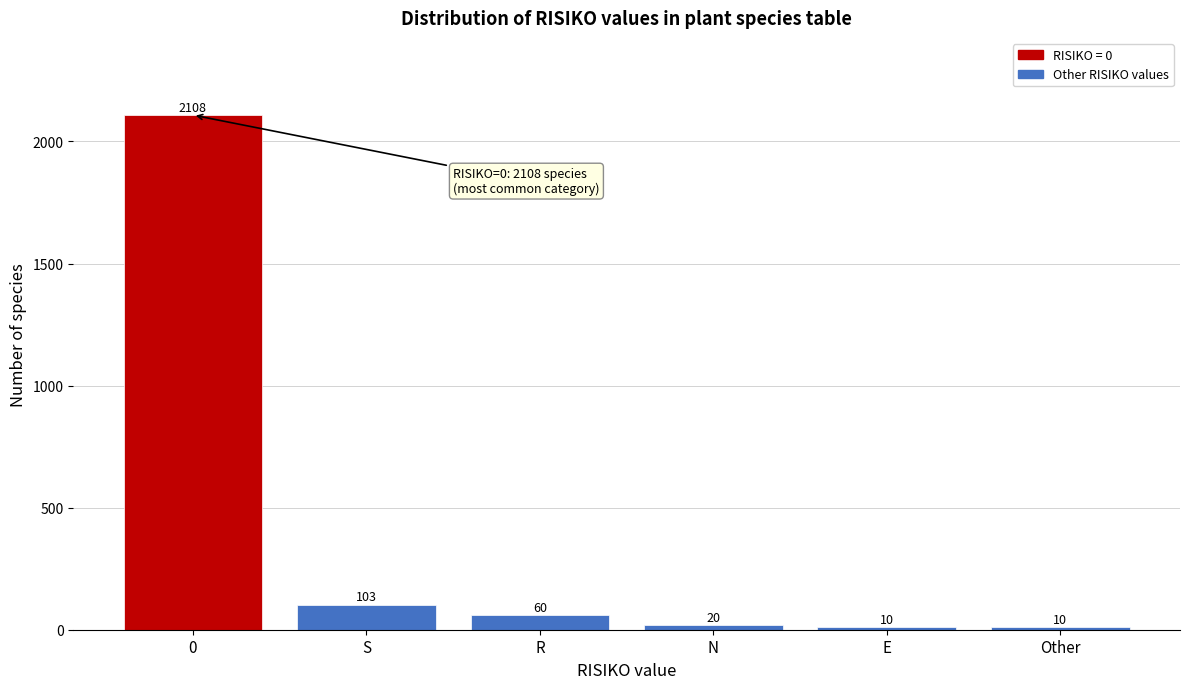

Reading left to right, list all the values displayed in this chart.

0=2108	S=103	R=60	N=20	E=10	Other=10